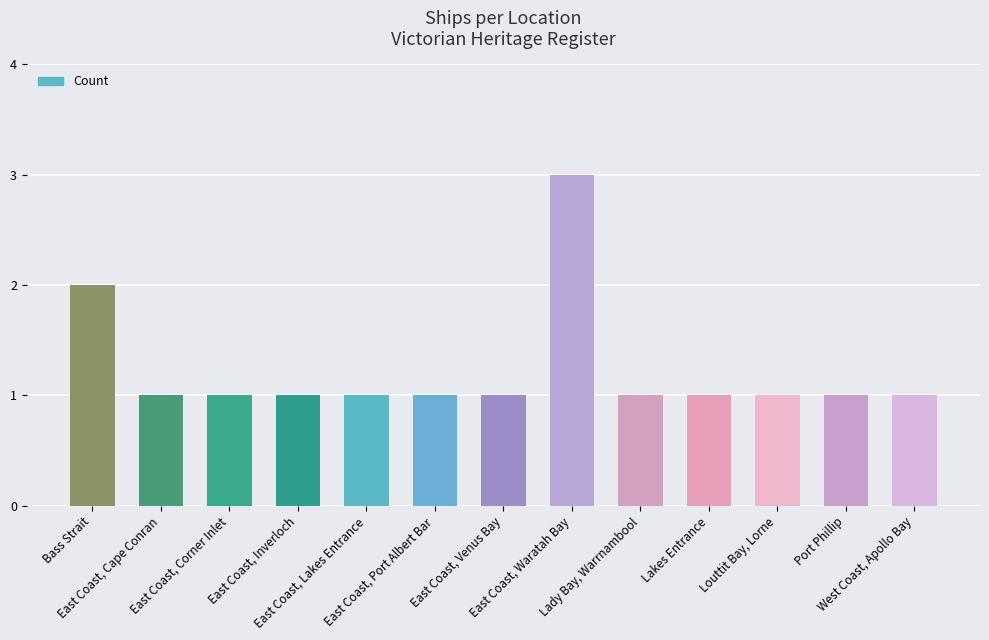

Where is the data nearest to the value 2?

Bass Strait